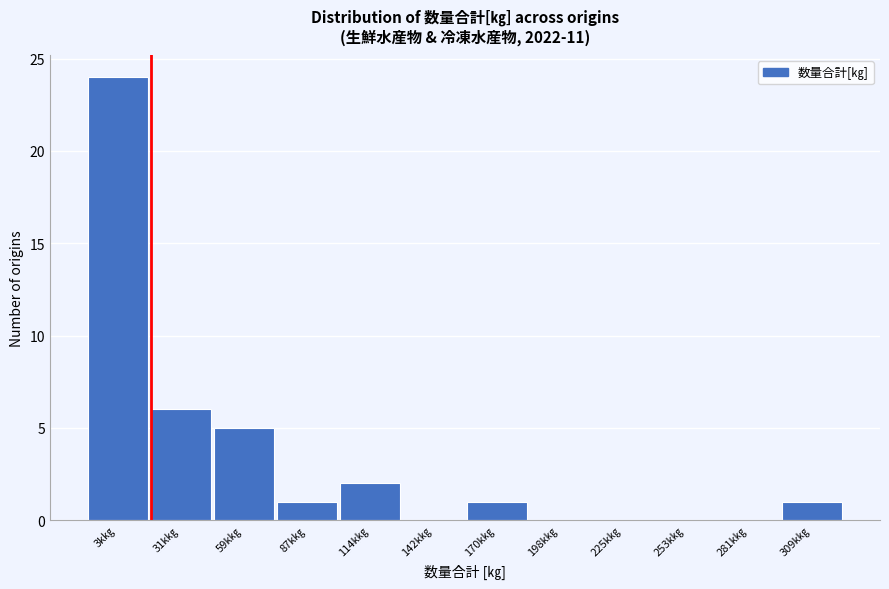

Reading right to left, extract all data points from this chart.

309k㎏=1	281k㎏=0	253k㎏=0	225k㎏=0	198k㎏=0	170k㎏=1	142k㎏=0	114k㎏=2	87k㎏=1	59k㎏=5	31k㎏=6	3k㎏=24